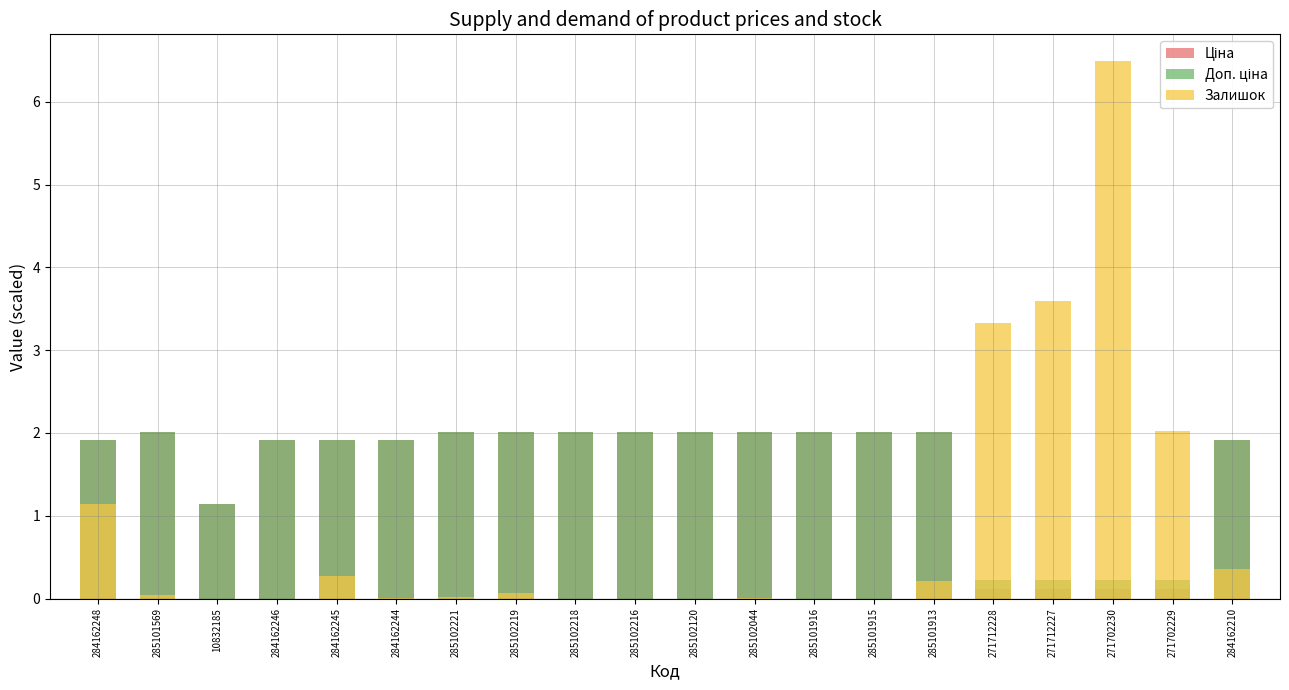

Between 284162210 and 271702229, which is larger?

284162210